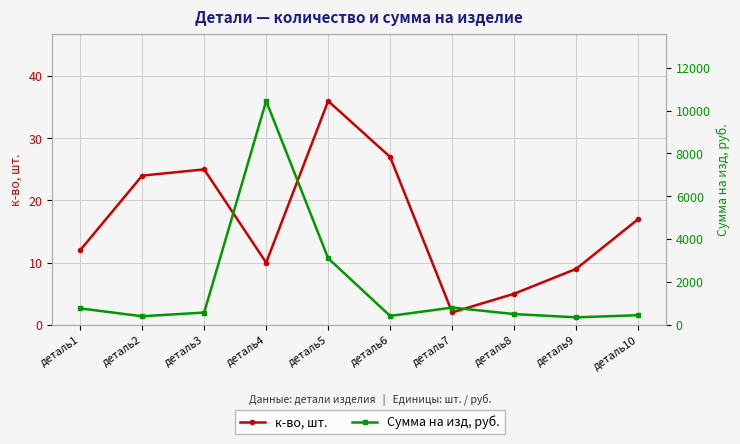

The value of к-во, шт. at деталь1 is 12. True or false?

True